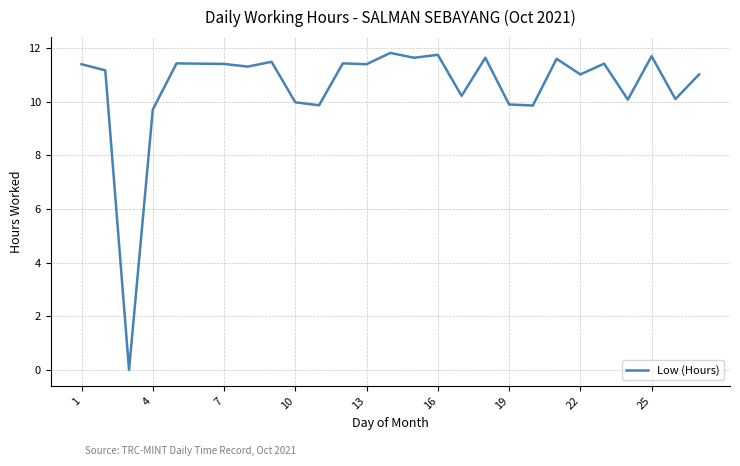

What is the difference between the maximum and minimum values?

11.8